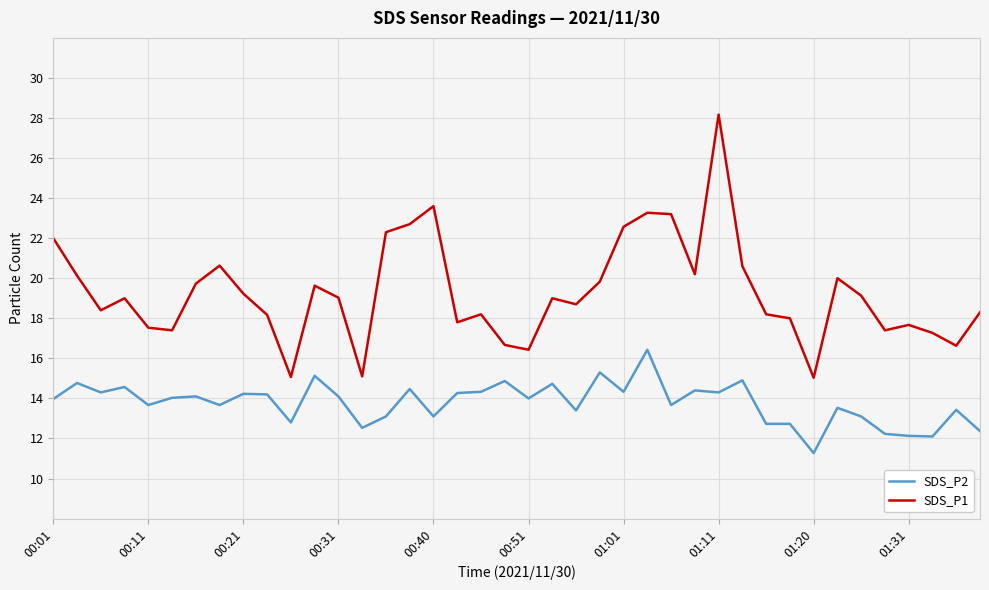

What is the difference between the maximum and minimum values in the SDS_P2 series?

5.2